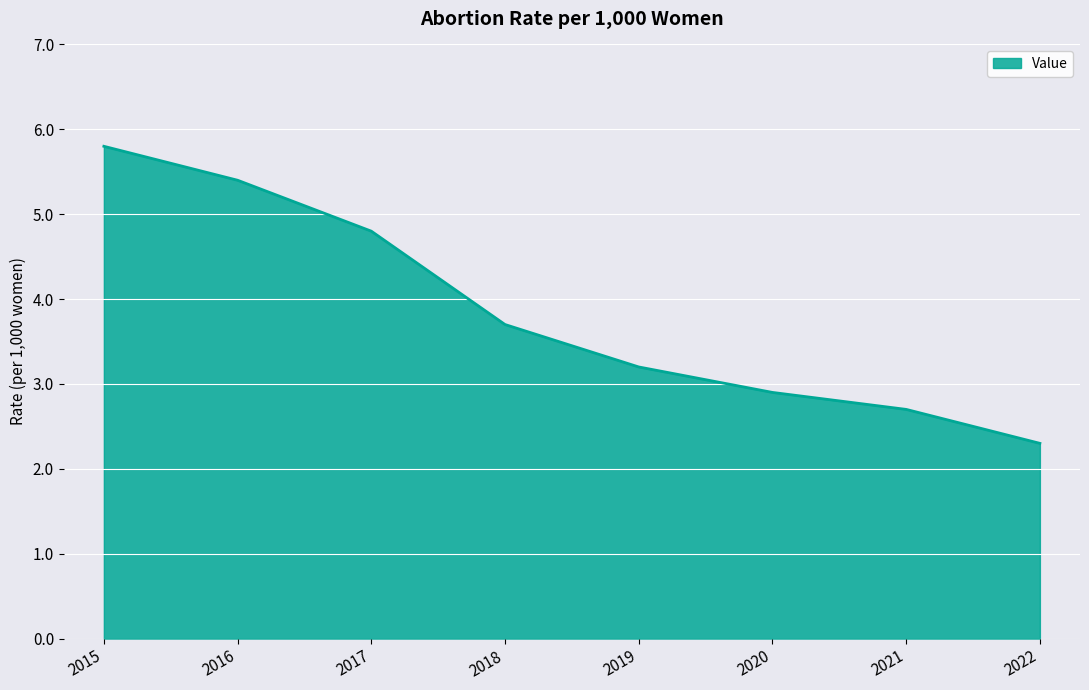

List the labels in order of value, smallest first.

2022, 2021, 2020, 2019, 2018, 2017, 2016, 2015